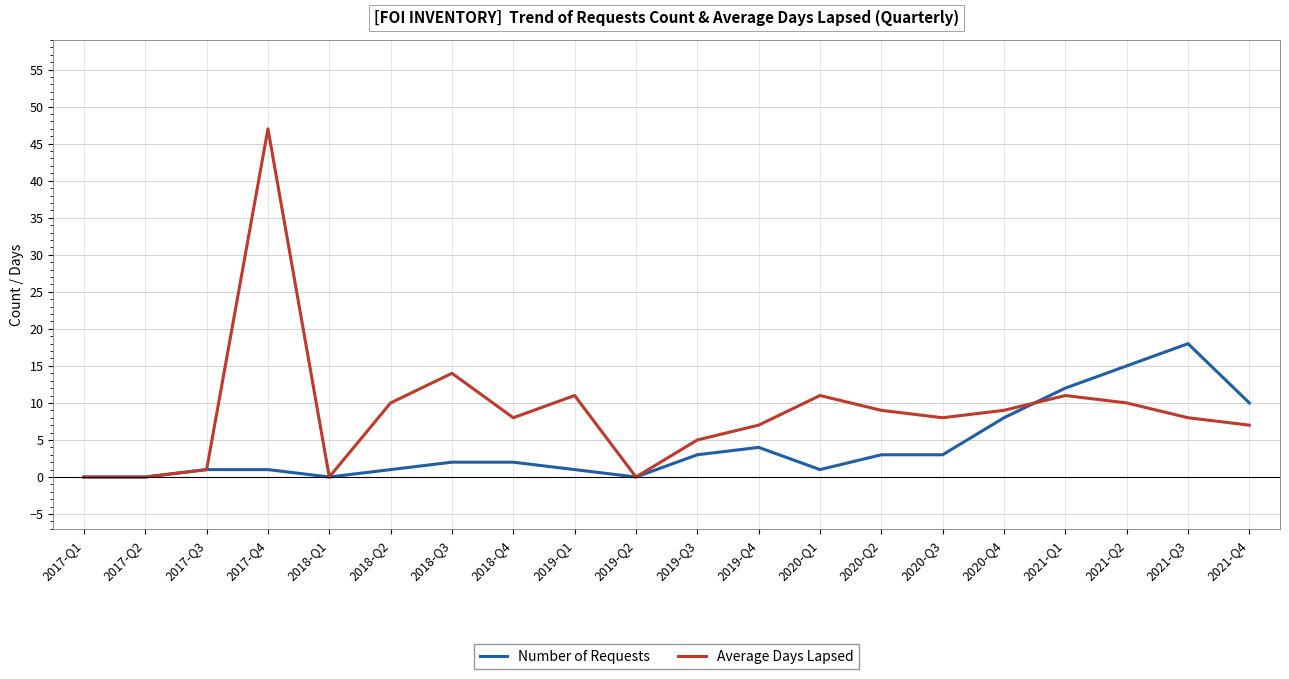

Is the value of Average Days Lapsed at 2020-Q4 greater than the value of Number of Requests at 2019-Q1?

Yes